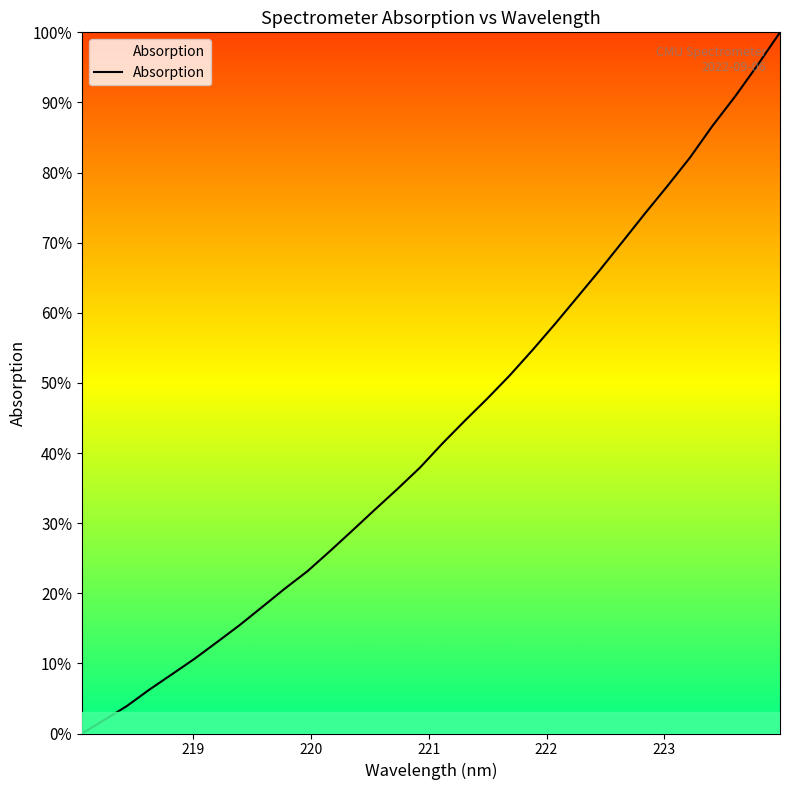

What is the difference between the maximum and minimum values?

100.0